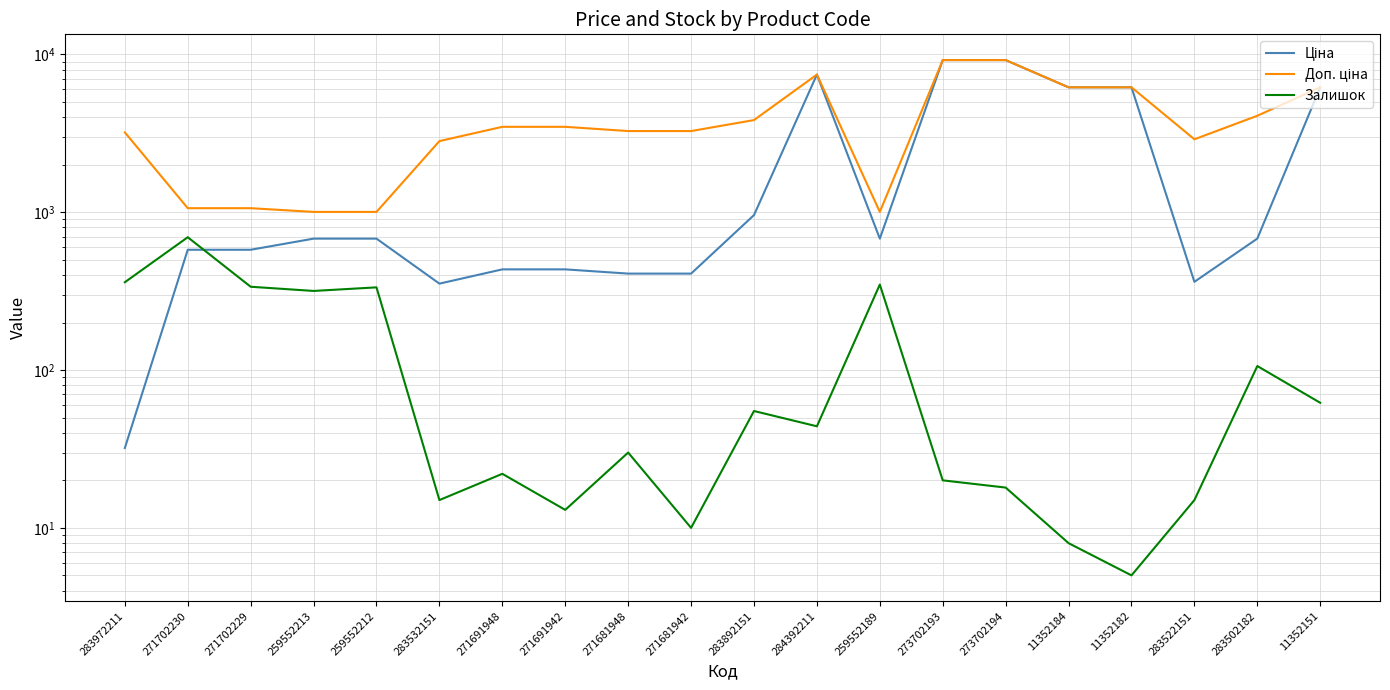

What is the label of the 9th point from the right?

284392211